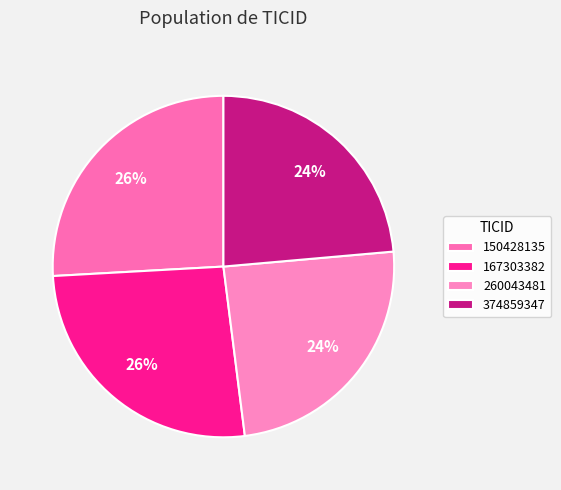

True or false: 167303382 accounts for 12% of the total.

False